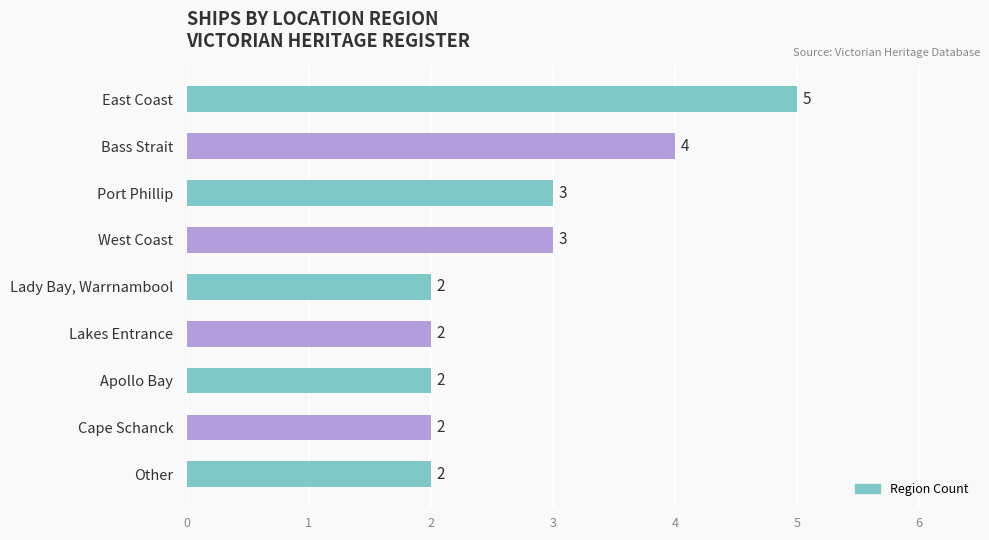

Count the values in the range 2 to 3.

7